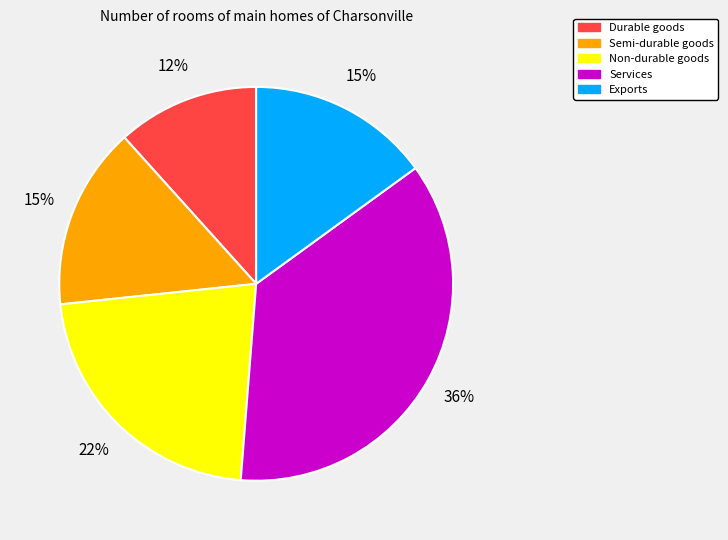

Count the number of slices in the pie.

5